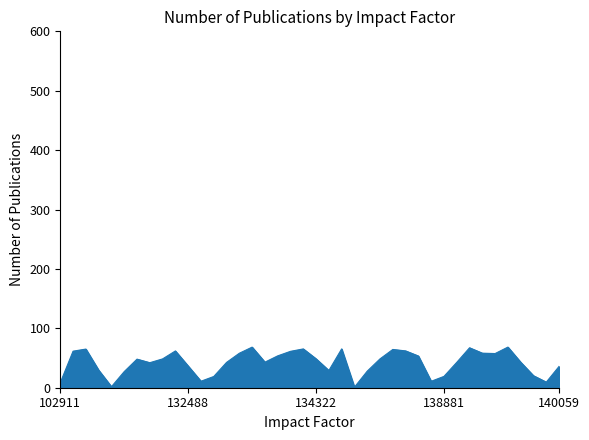

What is the difference between the maximum and minimum values?

67.5